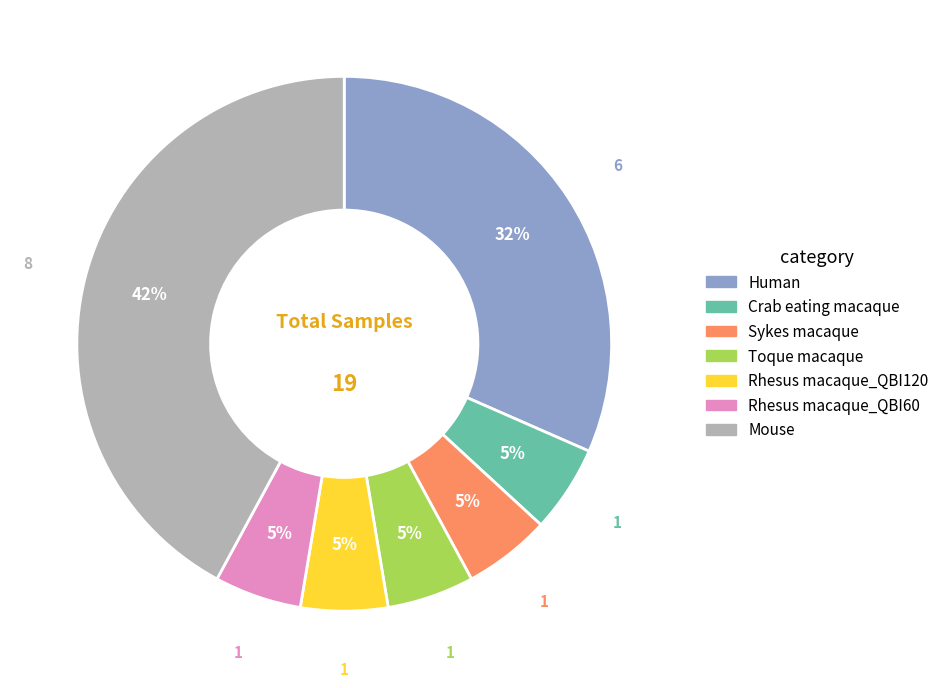

The Sykes macaque slice represents 11% of the pie. True or false?

False